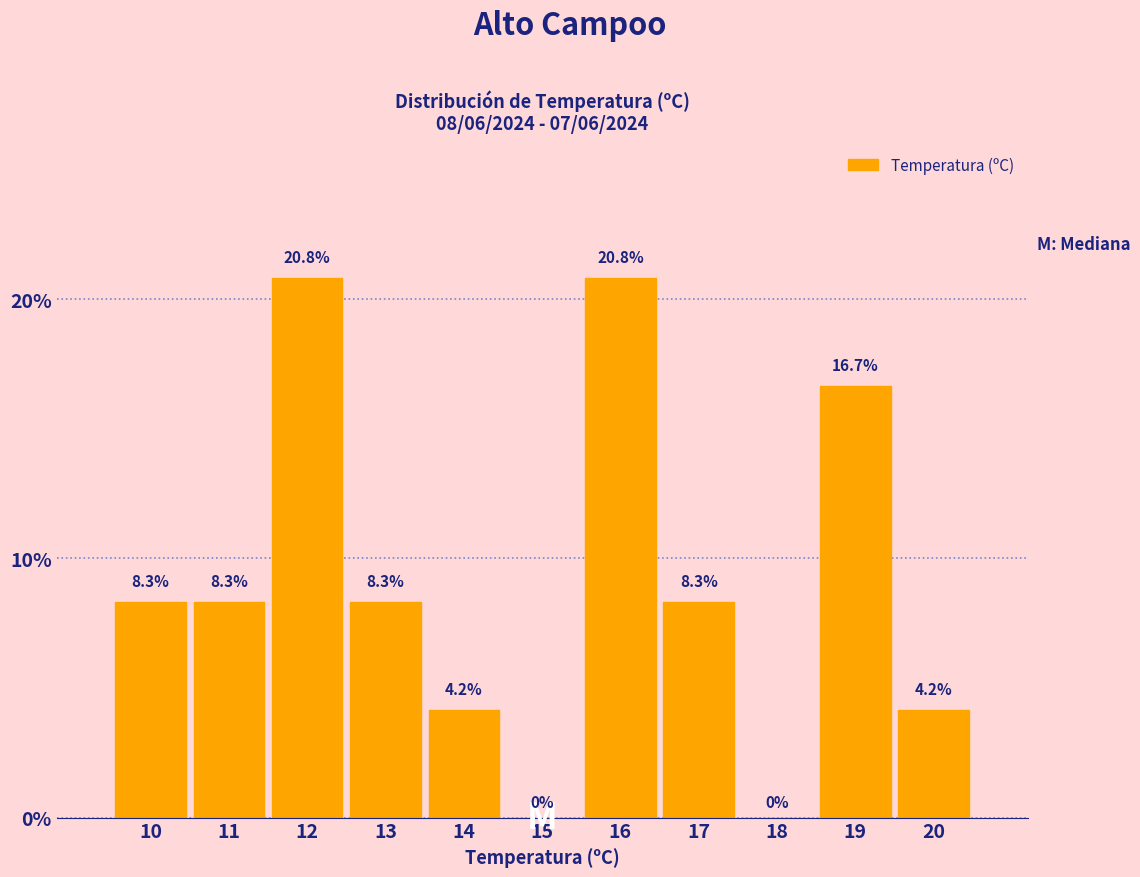

Reading right to left, list all the values displayed in this chart.

20=4.2	19=16.7	18=0.0	17=8.3	16=20.8	15=0.0	14=4.2	13=8.3	12=20.8	11=8.3	10=8.3